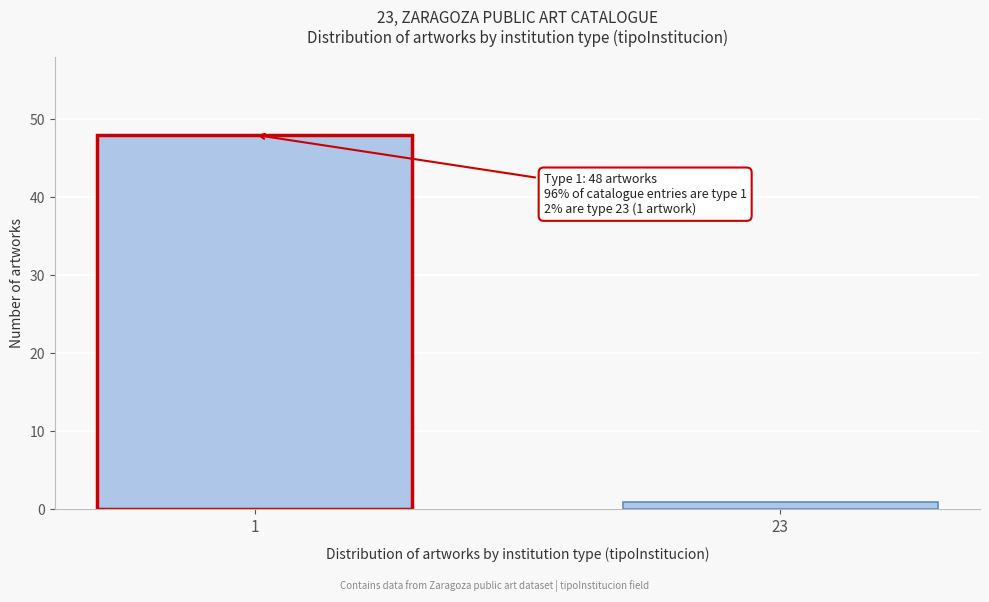

Reading right to left, list all the values displayed in this chart.

23=1	1=48